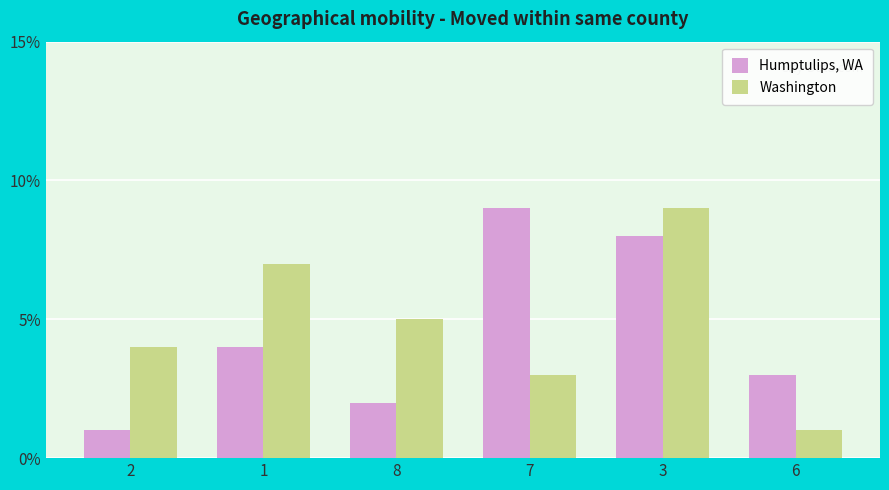

What is the sum of all Humptulips, WA values?

27